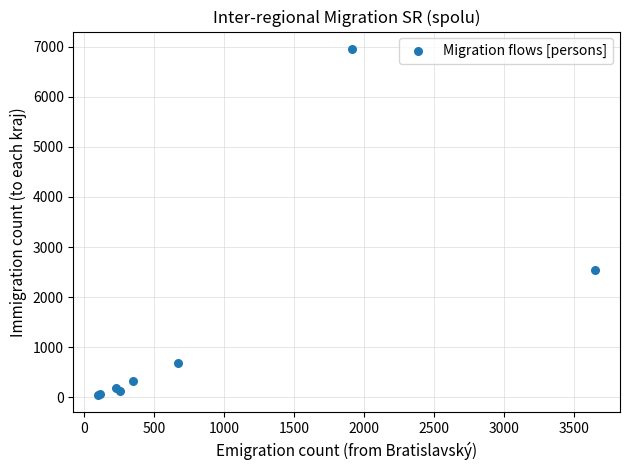

What Y value in the scatter plot is closest to 3501?

2537